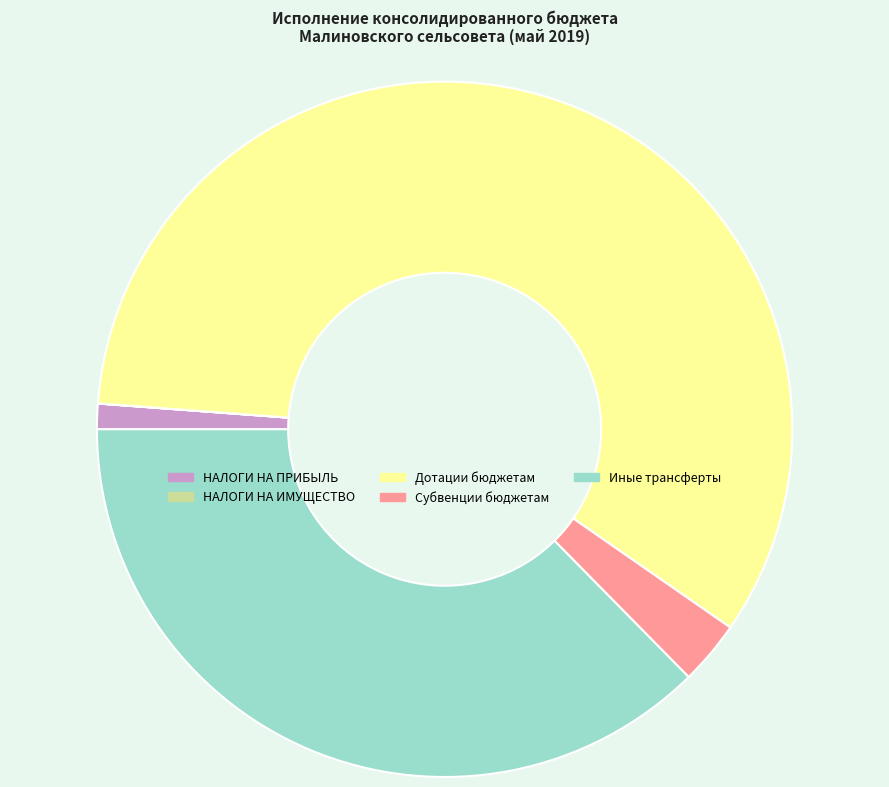

Is there any slice that represents more than half of the pie?

Yes